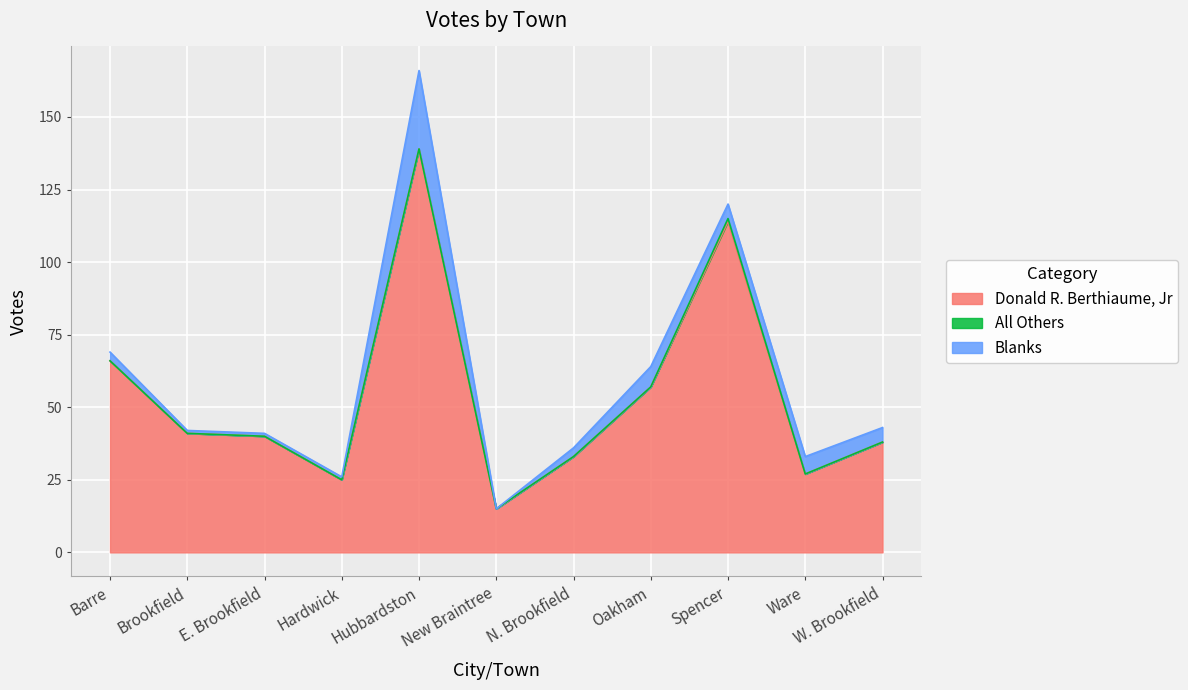

What is the sum of all Blanks values?

59